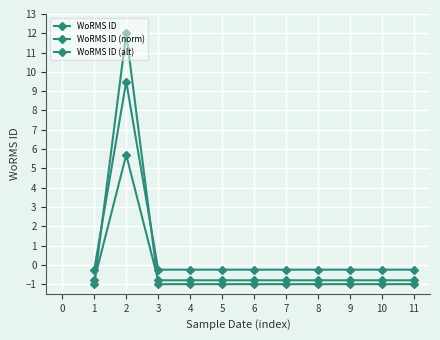

How many lines are shown in the chart?

3